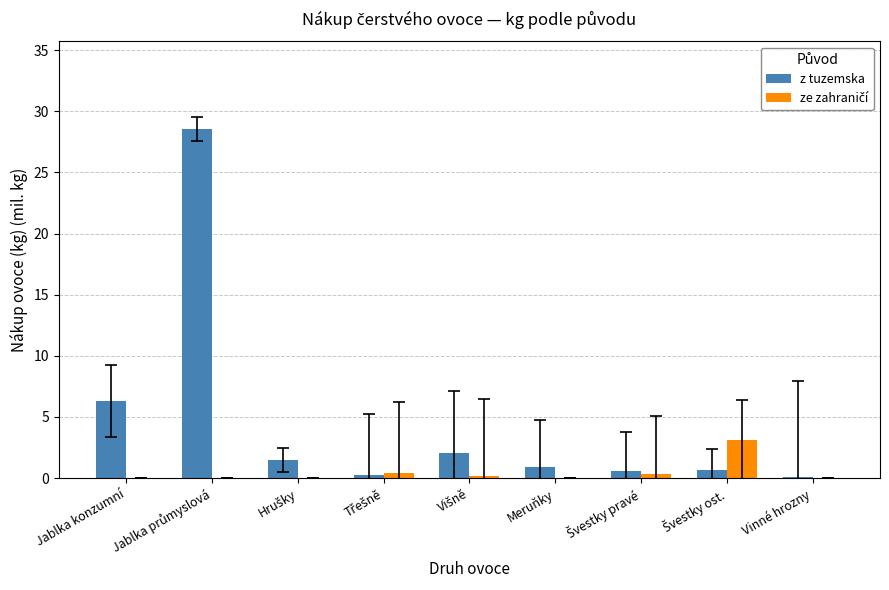

Which series has the largest total across all categories?

z tuzemska